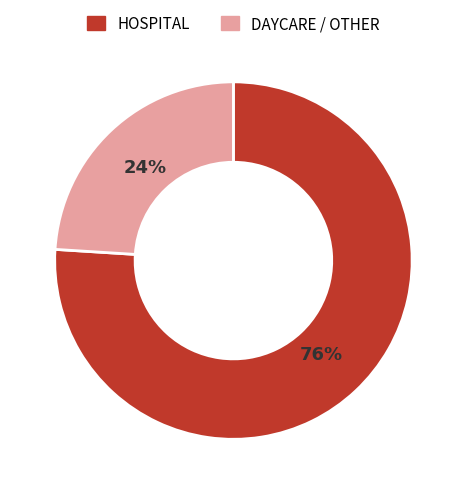

To the nearest percent, what is the average slice percentage?

50%